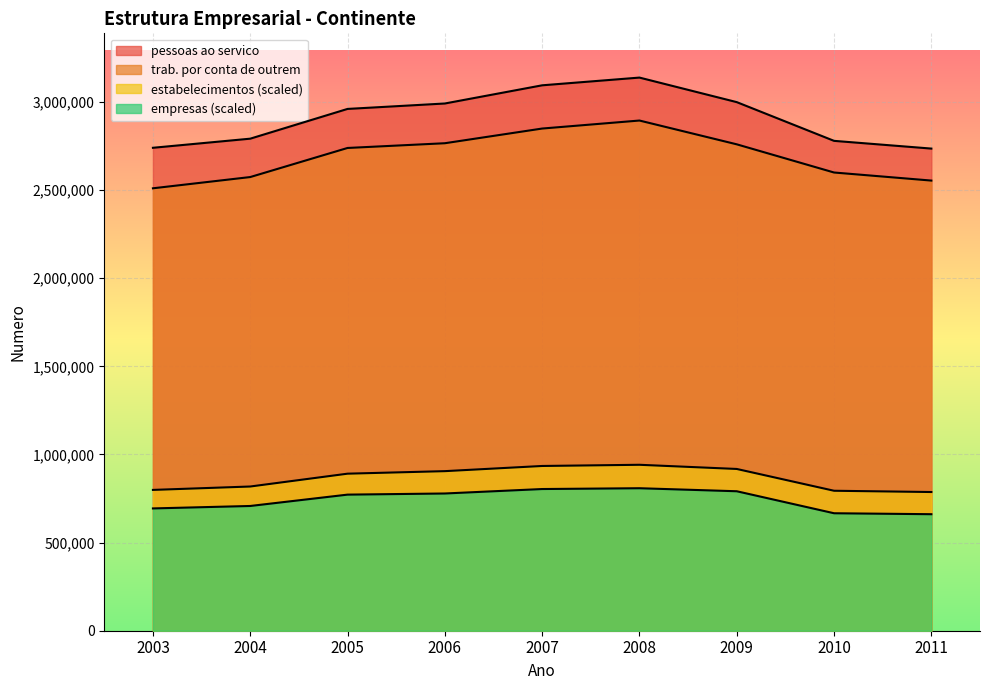

What is the value of the estabelecimentos point at the 1st from the left?

798835.9